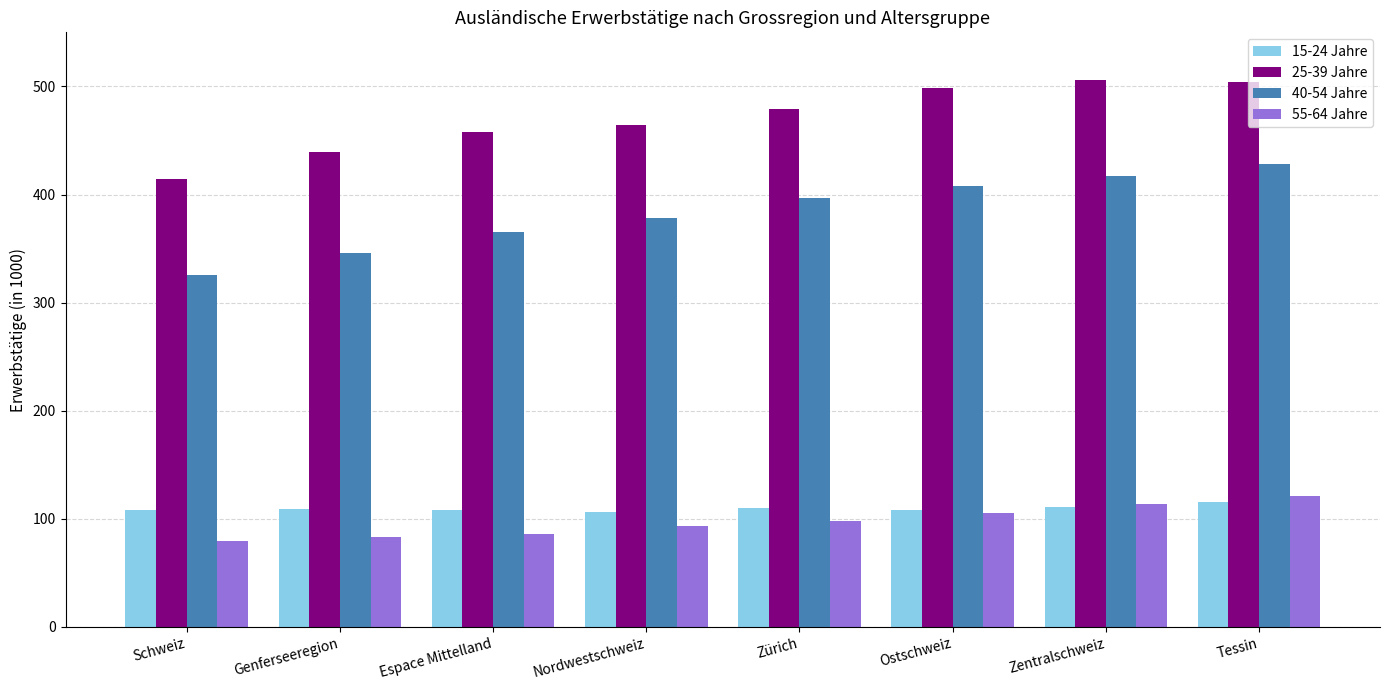

What is the label of the 5th bar from the right?

Nordwestschweiz